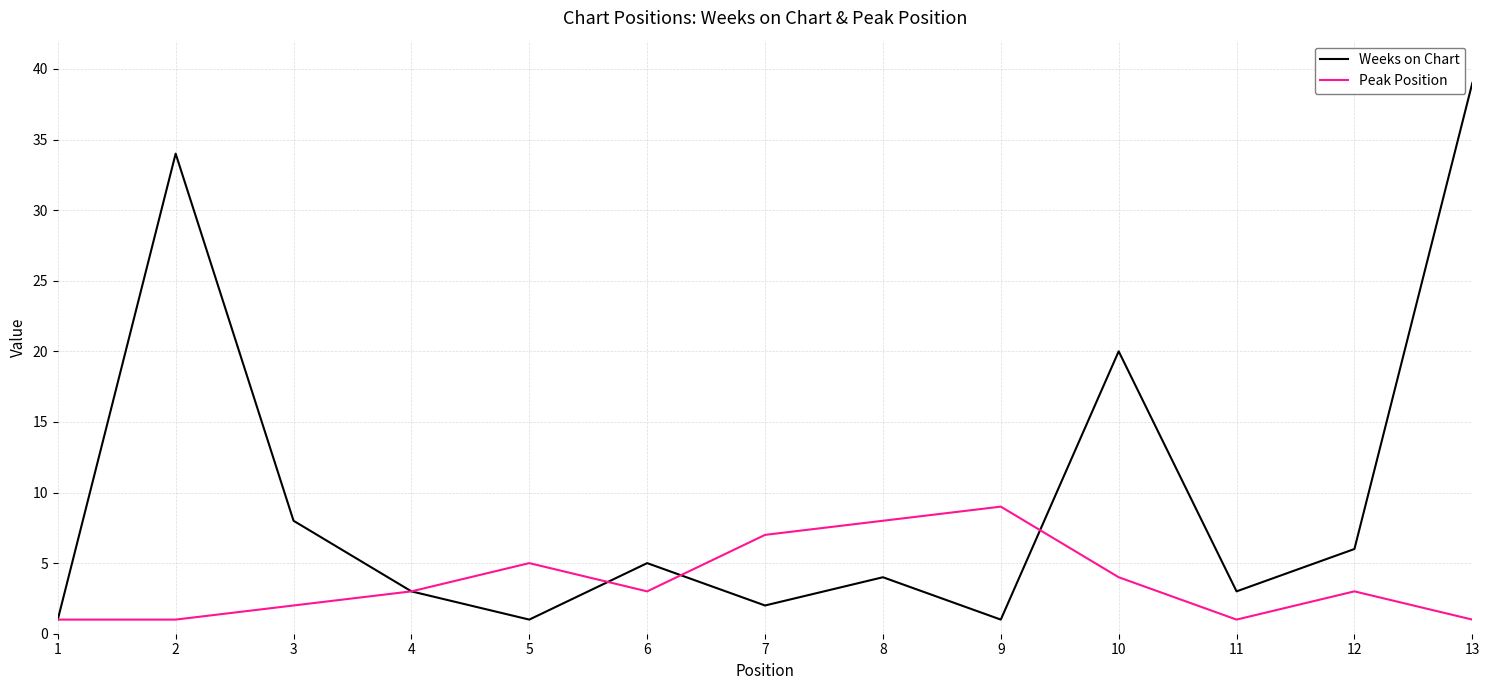

Is the value of Weeks on Chart at 11 greater than the value of Peak Position at 5?

No